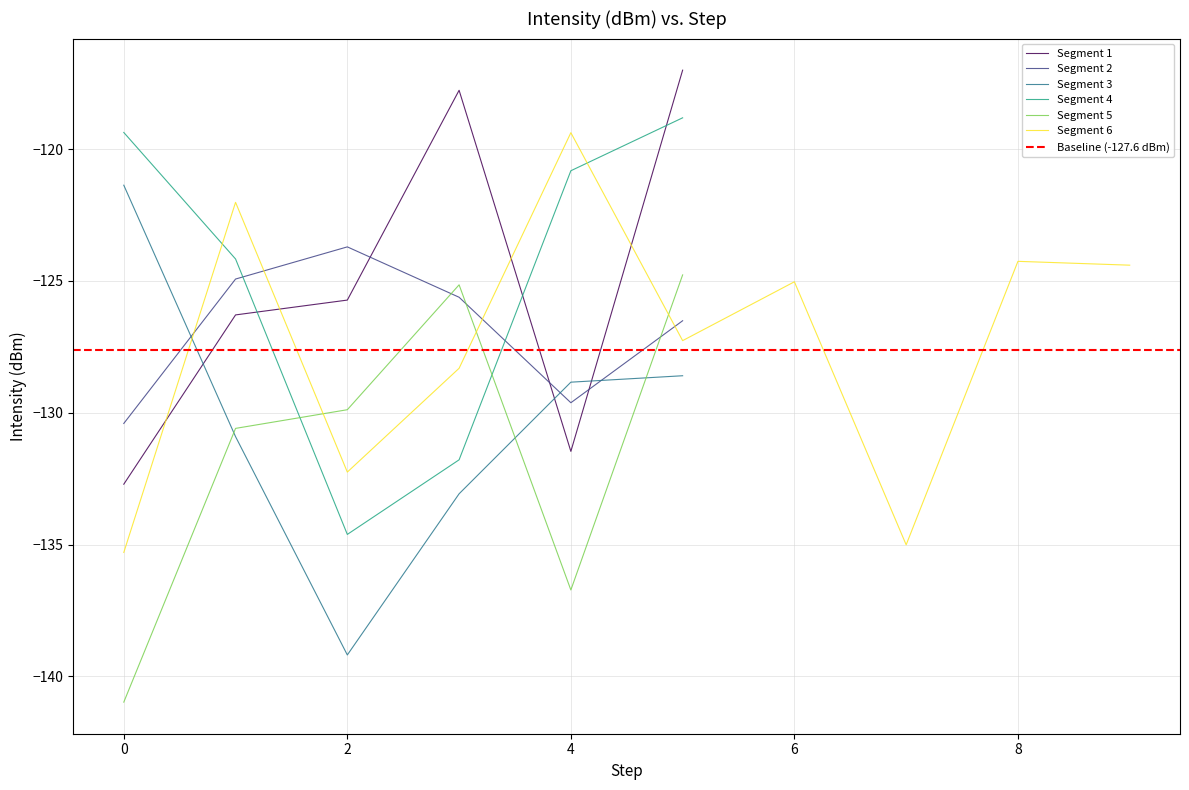

What is the highest value of the Segment 3 series?

-121.4